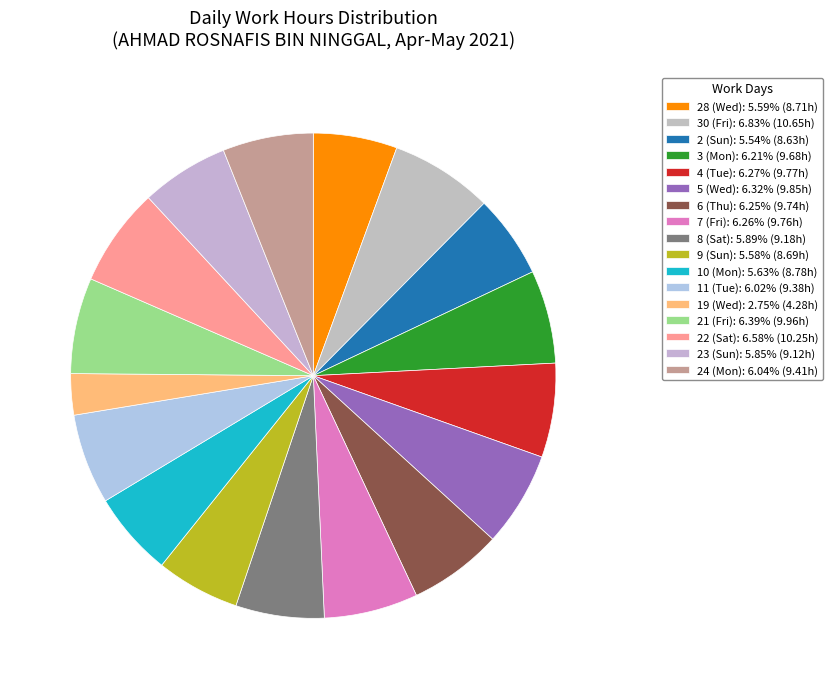

Do 23 (Sun) and 5 (Wed) together represent more than half of the pie?

No